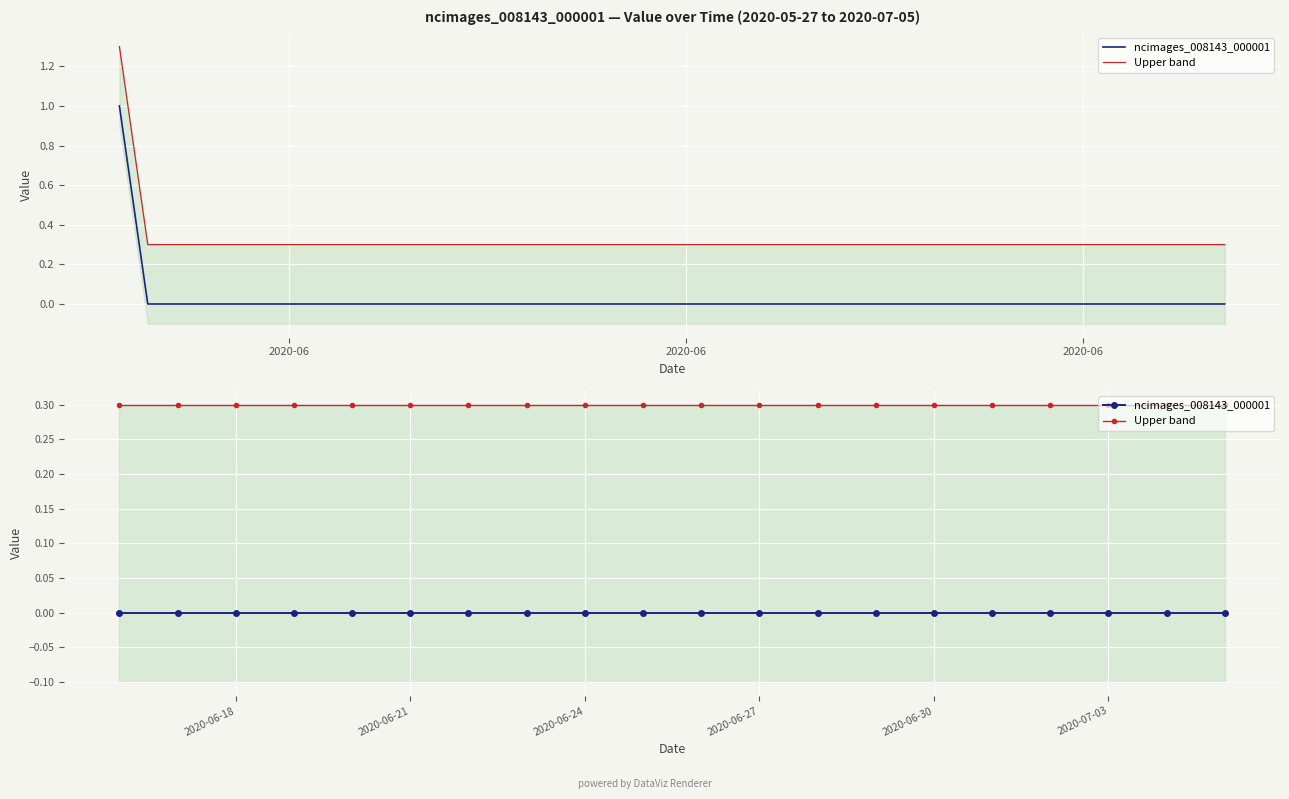

True or false: ncimages_008143_000001 has a value of 0.0 at 2020-06-21.

True